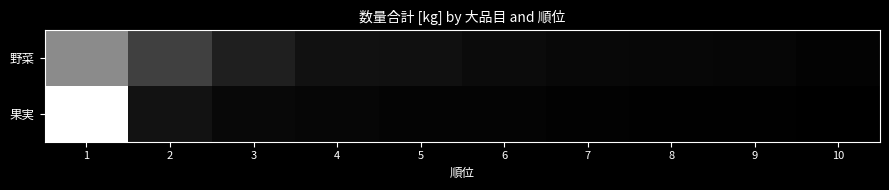

Which label corresponds to the smallest value in the chart?

10